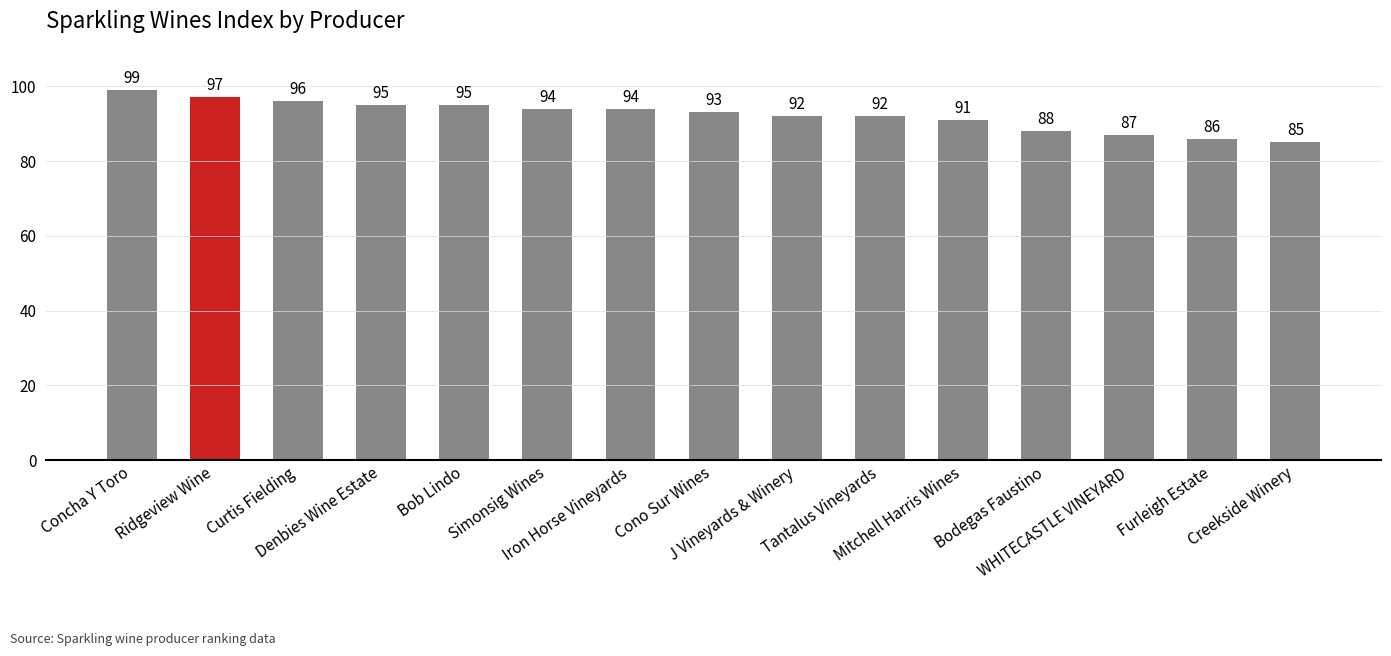

What is the smallest value displayed?

85